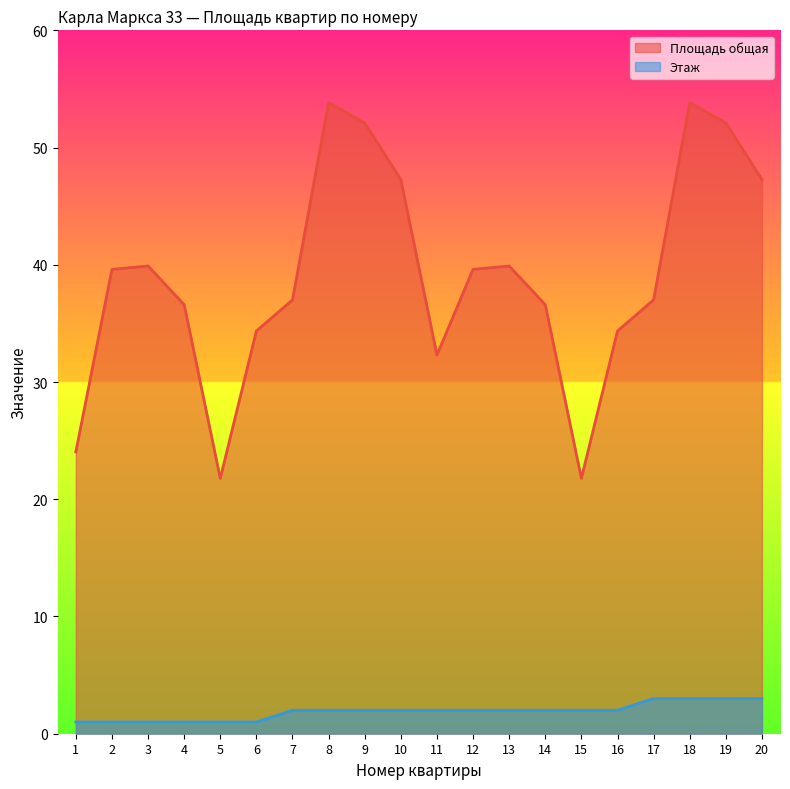

Between 20 and 10, which is larger?

20